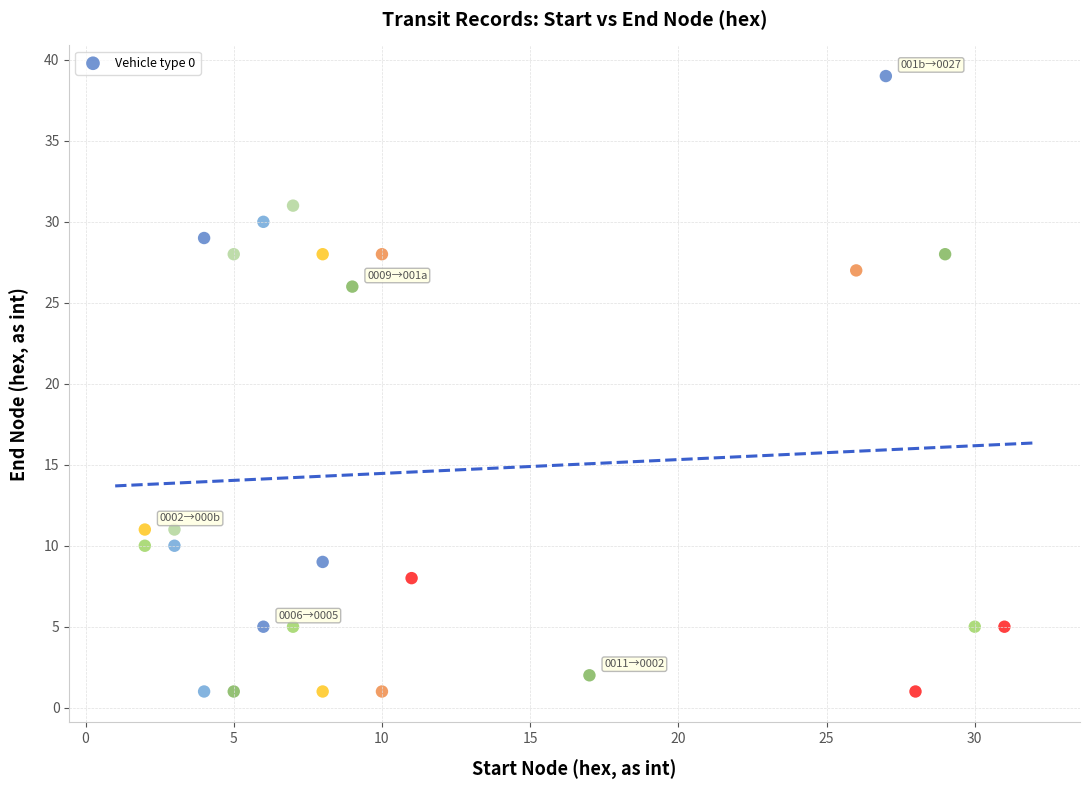

What is the range of Y values (max minus min)?

38